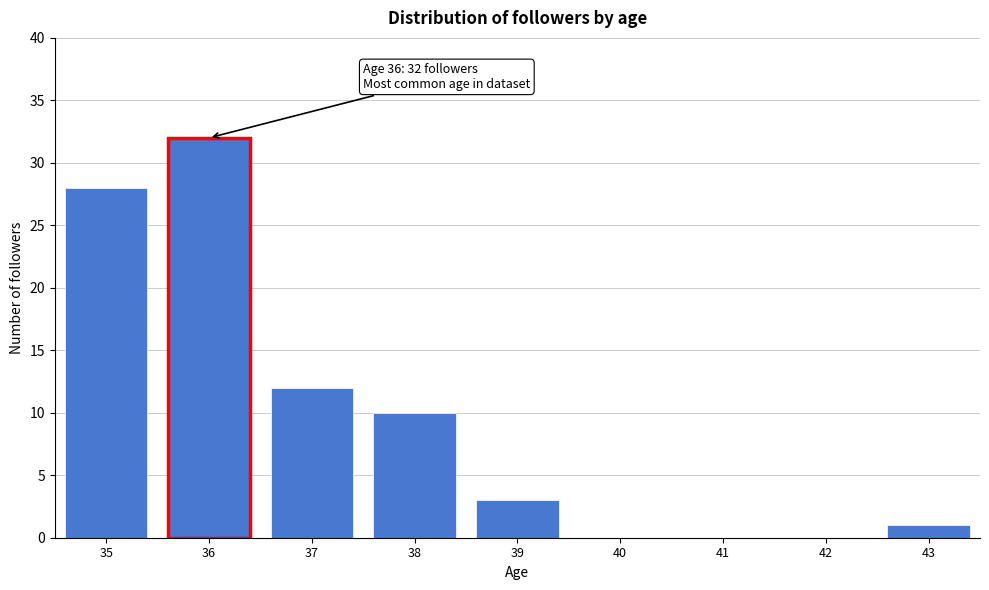

Reading left to right, list all the values displayed in this chart.

35=28	36=32	37=12	38=10	39=3	40=0	41=0	42=0	43=1